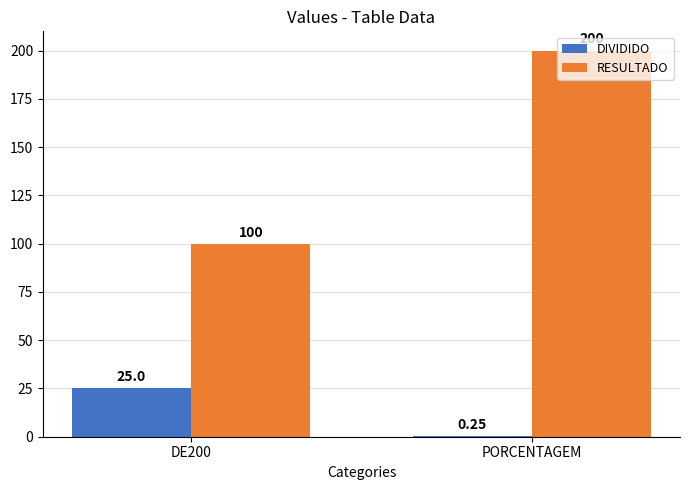

What is the sum of all RESULTADO values?

300.0